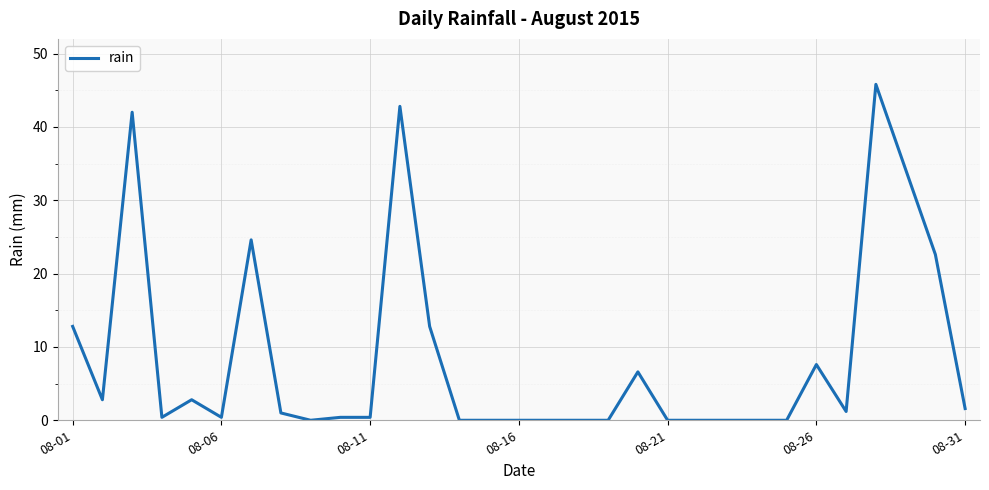

What is the maximum value shown in the chart?

45.8